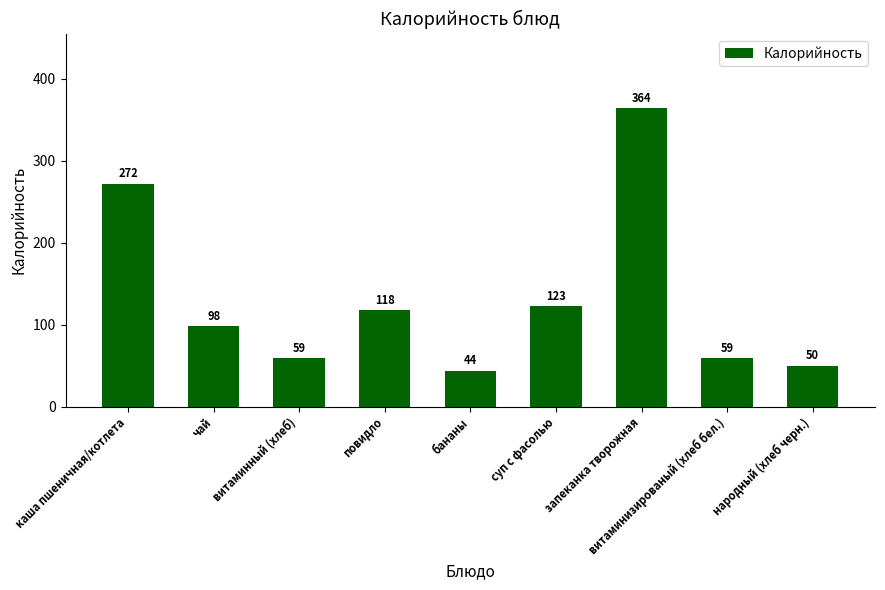

The value at повидло is 183. True or false?

False